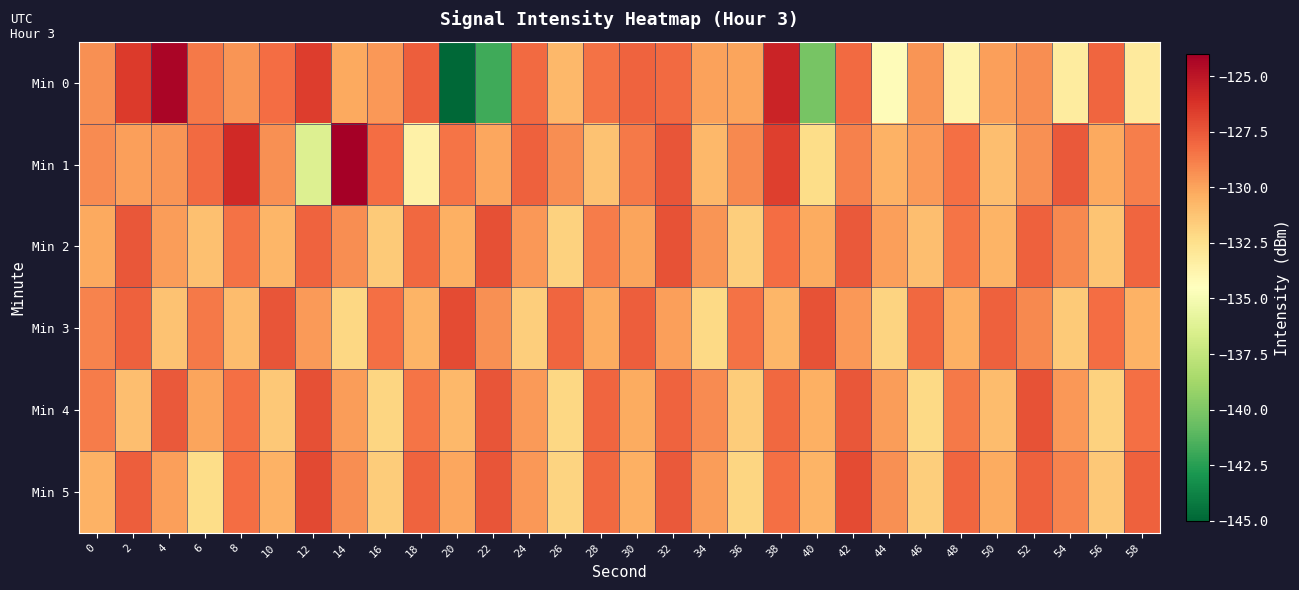

What is the total value across all series at 12?

-774.7